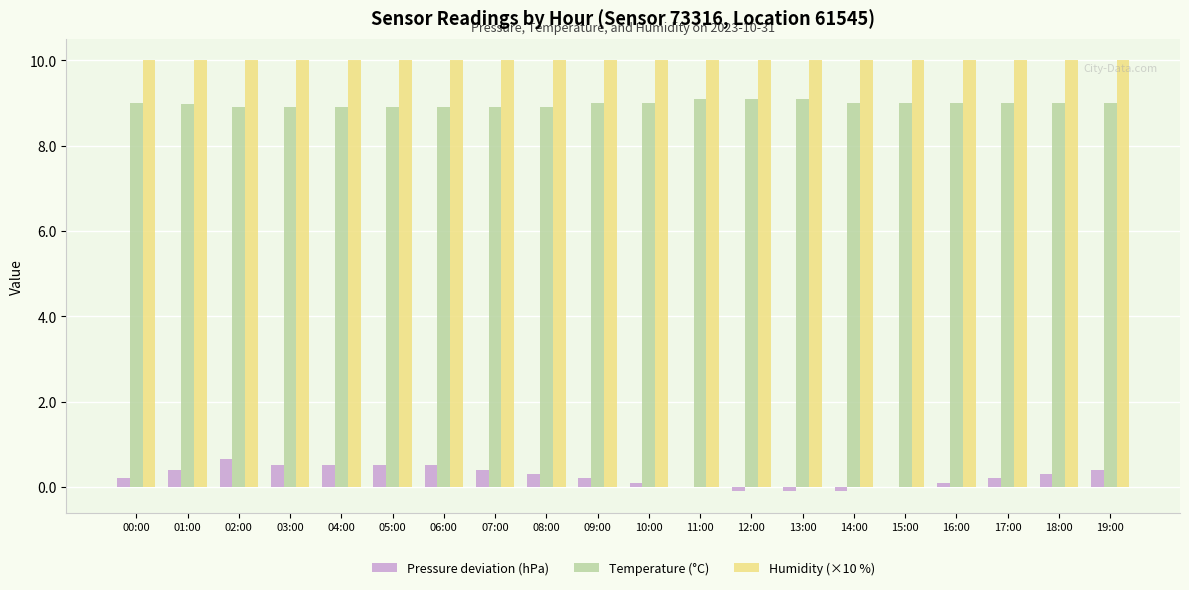

What is the difference between the Temperature (°C) values at 10:00 and 03:00?

0.1